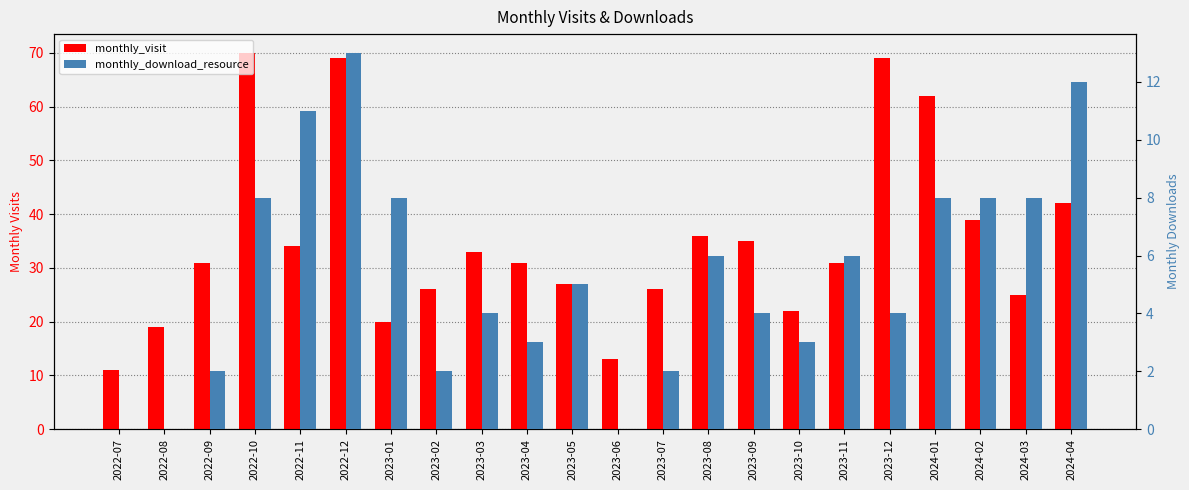

What is the value of the monthly_visit bar at the 8th from the left?

26